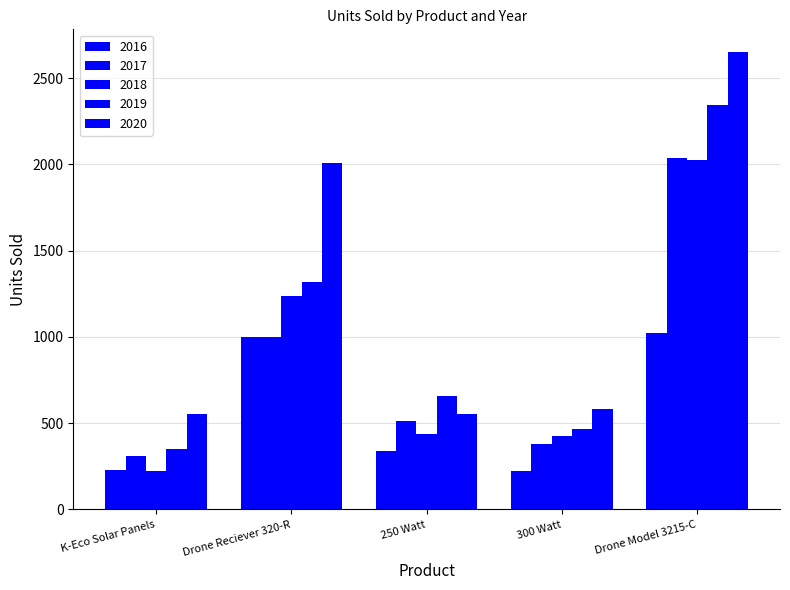

What is the difference between the 2020 values at 250 Watt and 300 Watt?

32